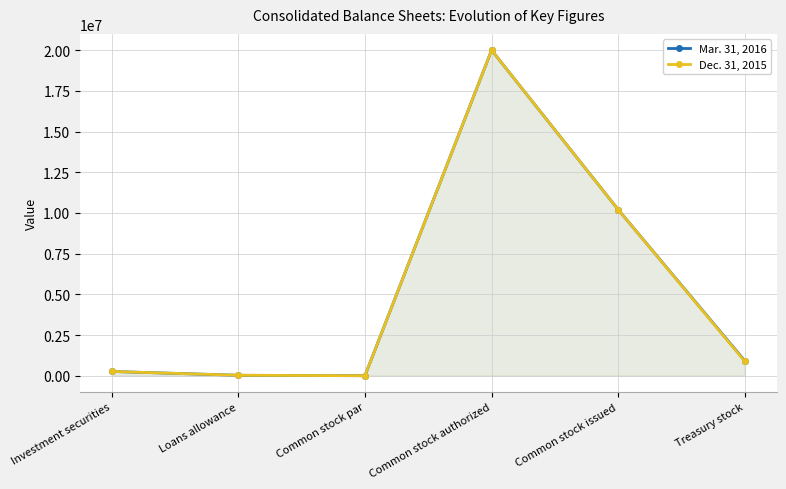

What is the sum of the Dec. 31, 2015 values at Investment securities and Loans allowance?

288501